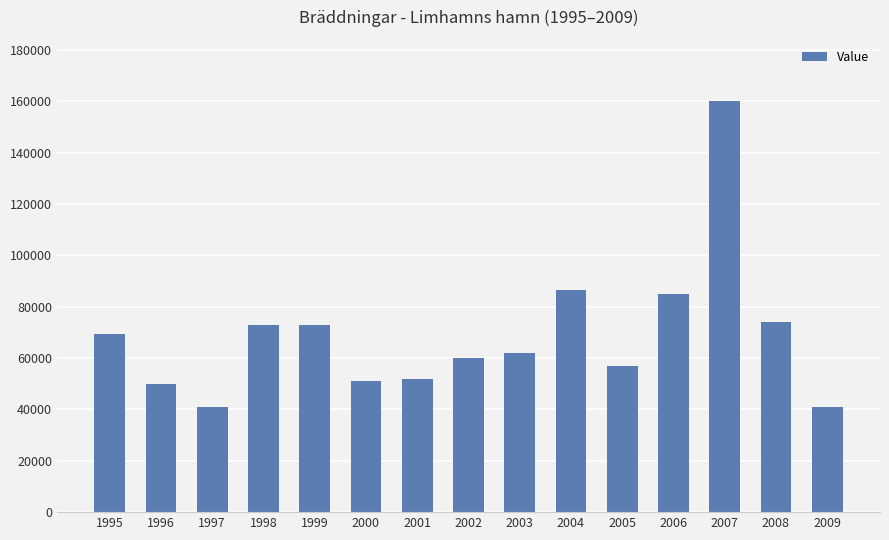

What is the maximum value shown in the chart?

160000